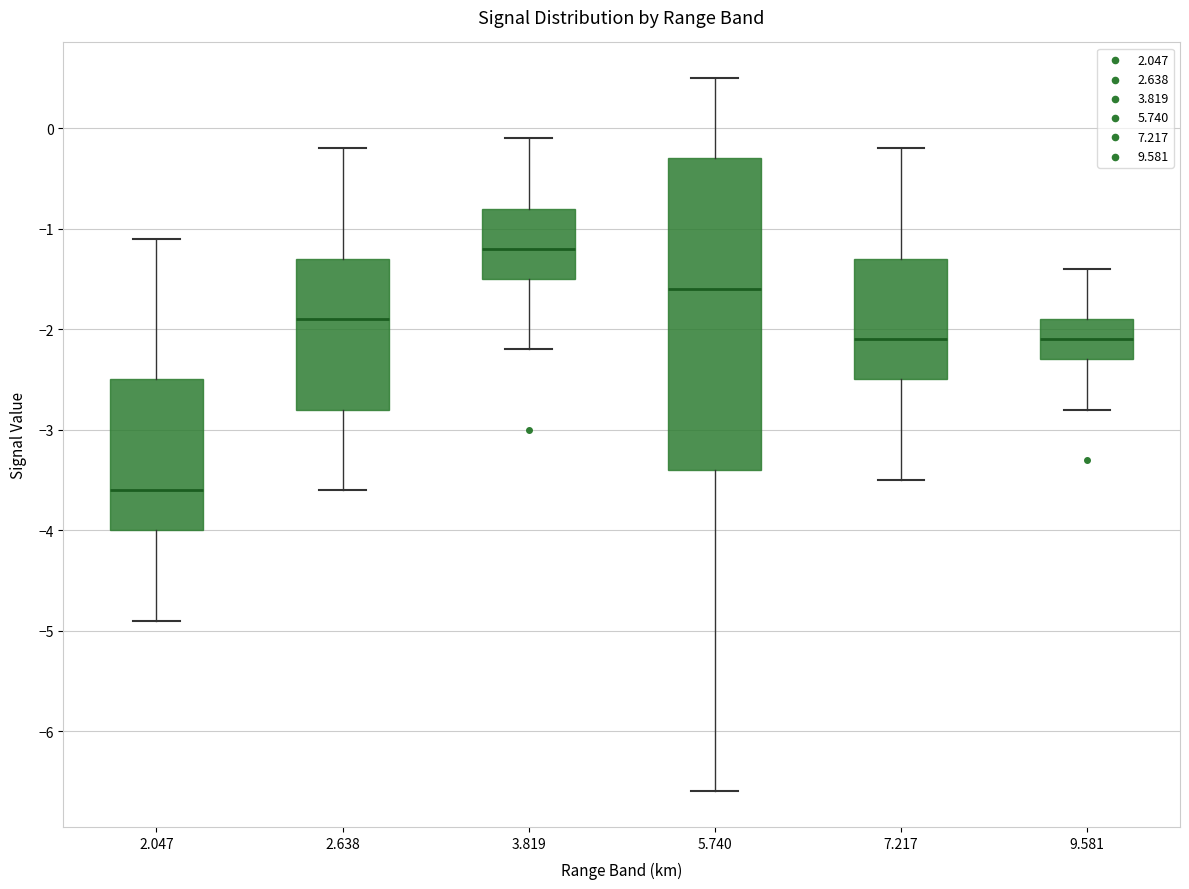

Reading left to right, transcribe this box plot: for each box, give where its median line is, the range the box spans, and where its two whiskers end, as read against the y-axis. The values are not printed on the chart, so give them approximately, as read against the axis.

2.047: median -3.6, box -4.0 to -2.5, whiskers -4.9 to -1.1
2.638: median -1.9, box -2.8 to -1.3, whiskers -3.6 to -0.2
3.819: median -1.2, box -1.5 to -0.8, whiskers -2.2 to -0.1
5.740: median -1.6, box -3.4 to -0.3, whiskers -6.6 to 0.5
7.217: median -2.1, box -2.5 to -1.3, whiskers -3.5 to -0.2
9.581: median -2.1, box -2.3 to -1.9, whiskers -2.8 to -1.4